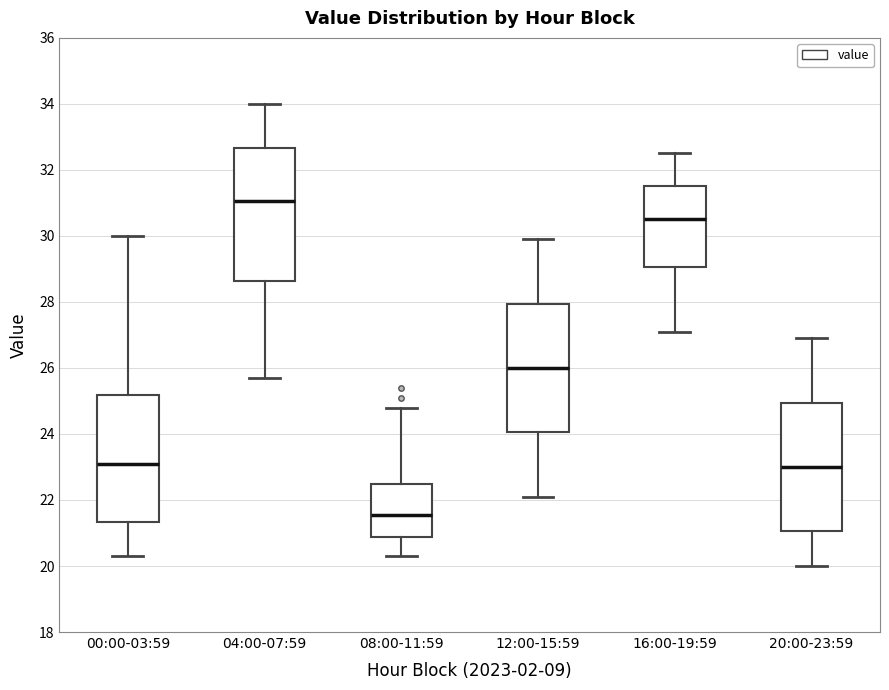

Which box's median line is the lowest?

08:00-11:59